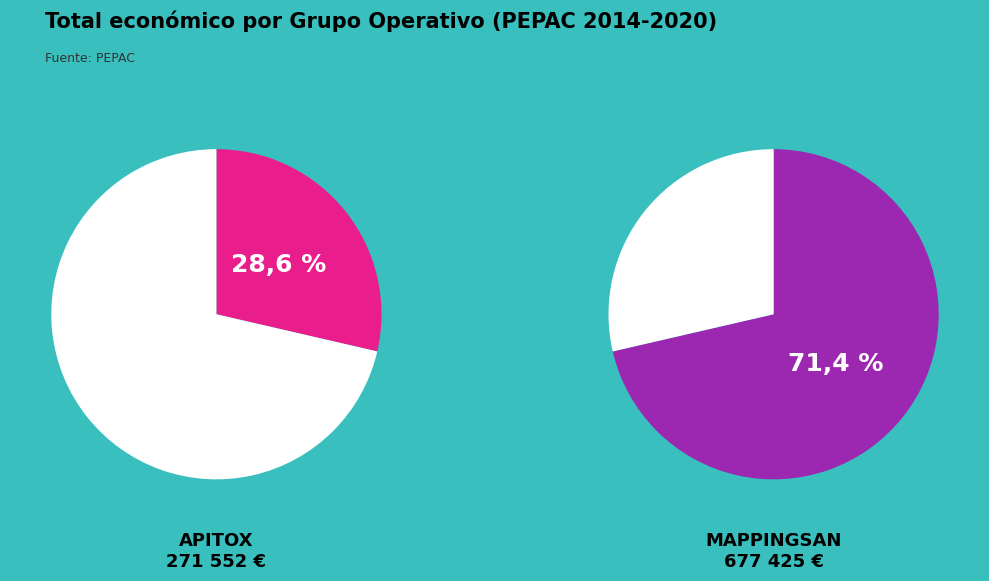

What is the majority slice?

Groupe opérationnel MAPPINGSAN